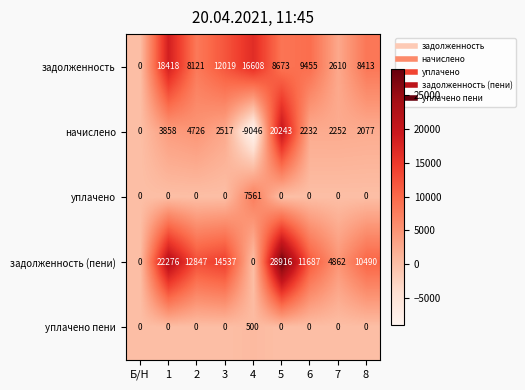

What is the smallest value displayed?

-9046